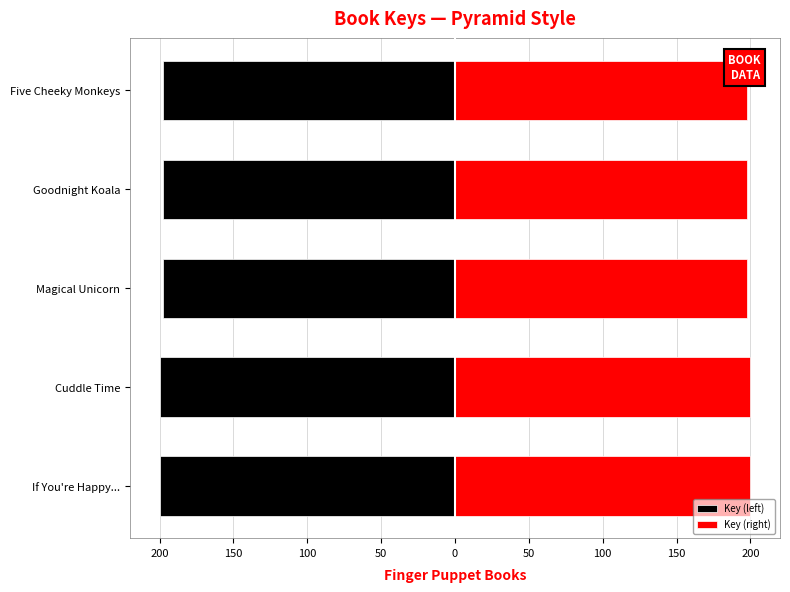

How many bars are there in each group?

2